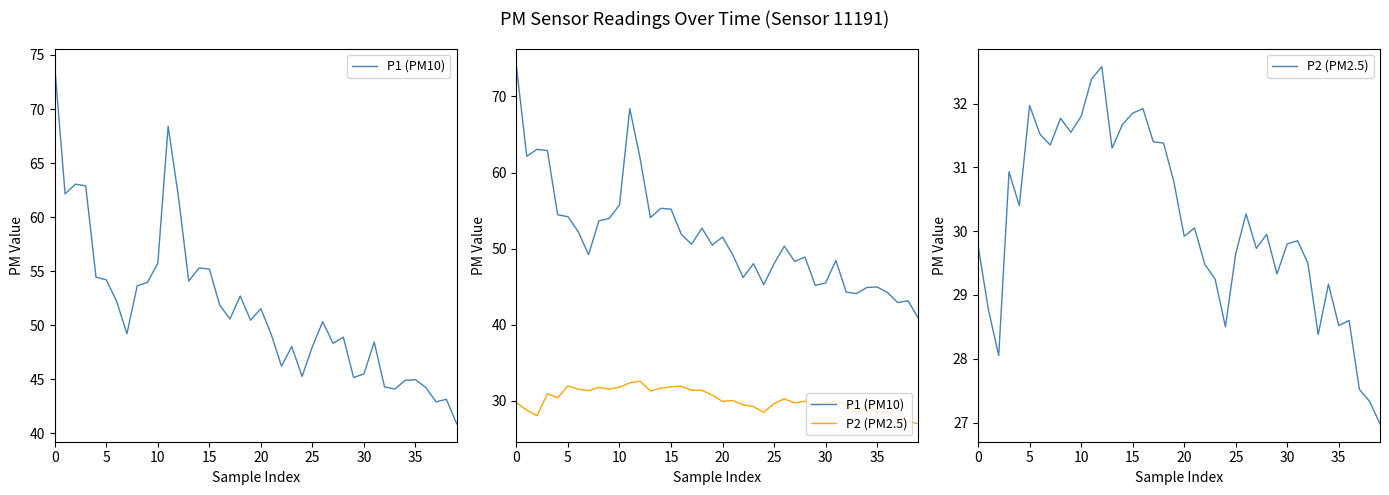

What is the value of the P2 (PM2.5) point at the 34th from the left?

28.4